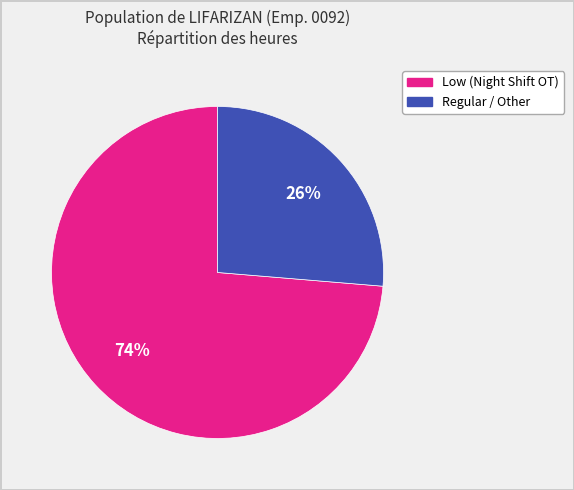

Is there any slice that represents more than half of the pie?

Yes